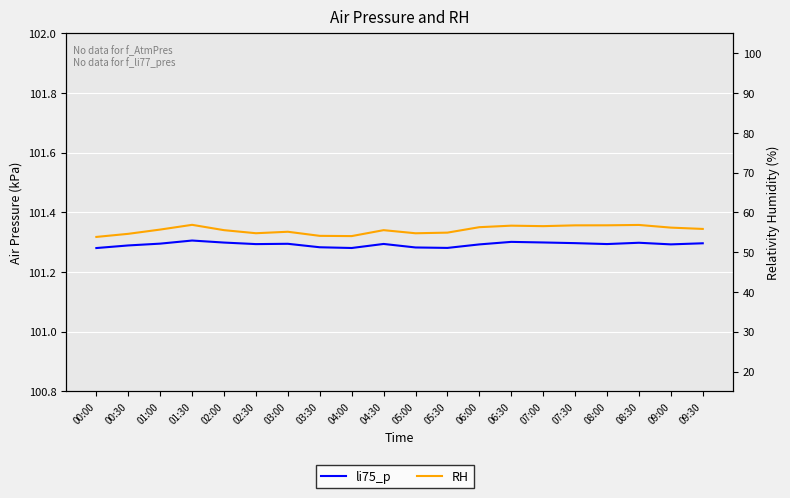

What is the difference between the highest and lowest values at 06:00?

45.0